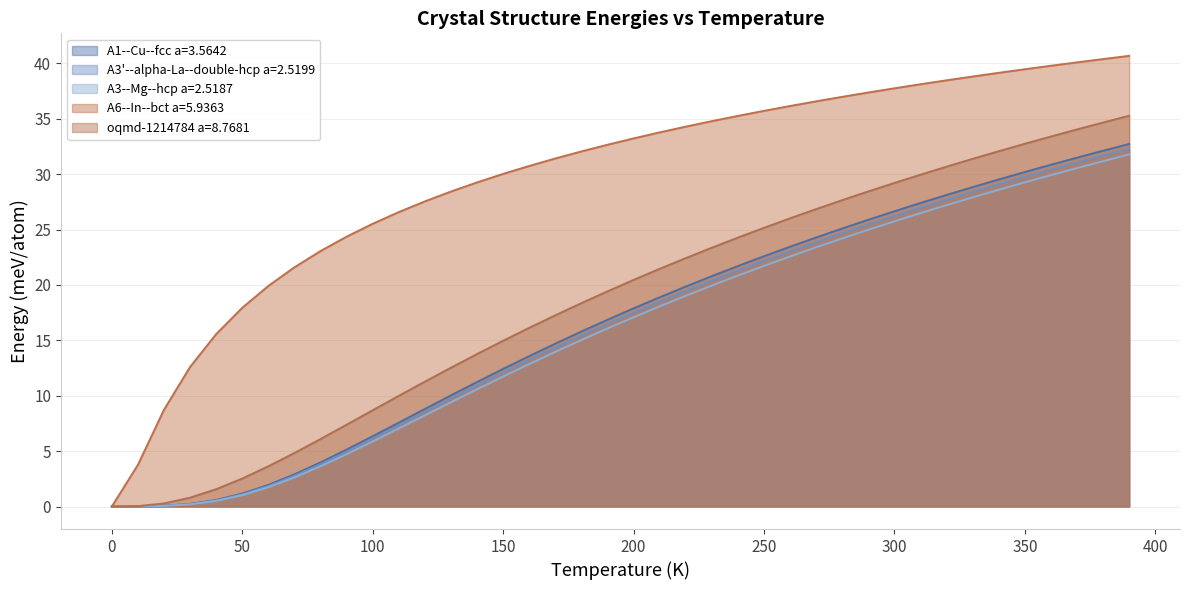

The value of A3--Mg--hcp a=2.5187 at 150 is 17.1. True or false?

False